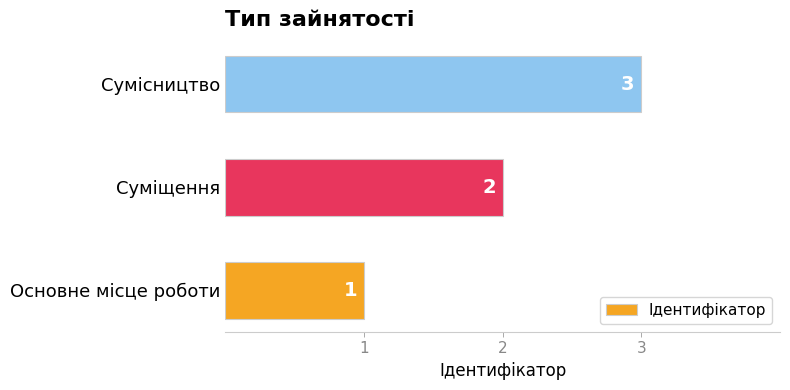

What is the sum of all values?

6